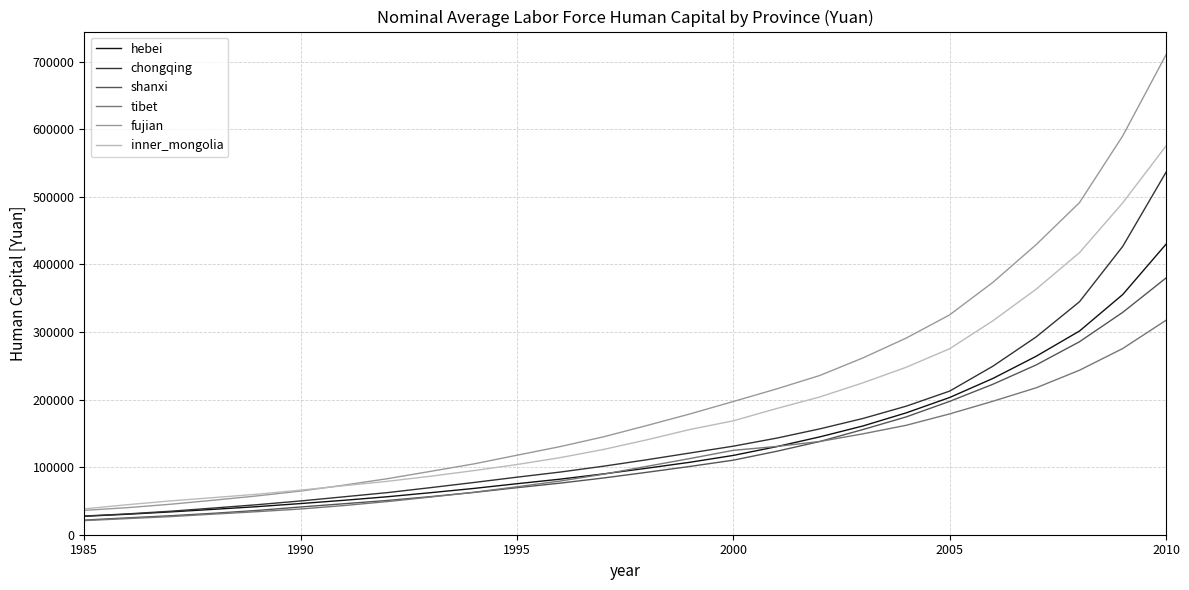

True or false: tibet and fujian intersect in this chart.

False